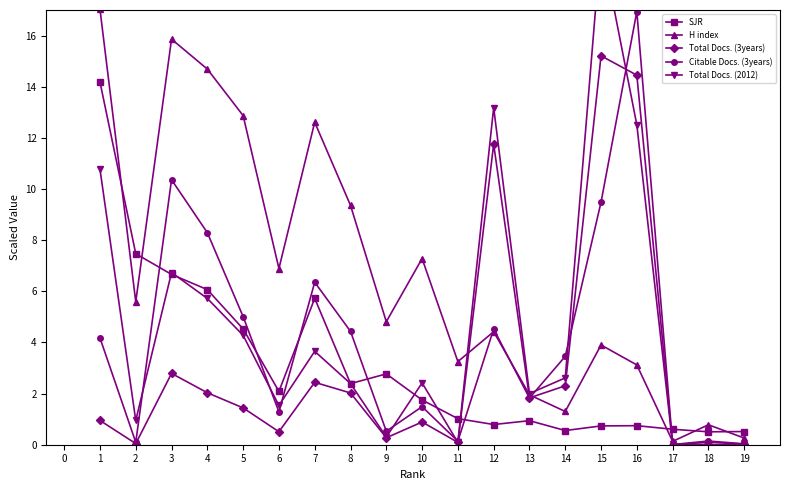

What is the sum of the H index values at 5 and 8?

22.2